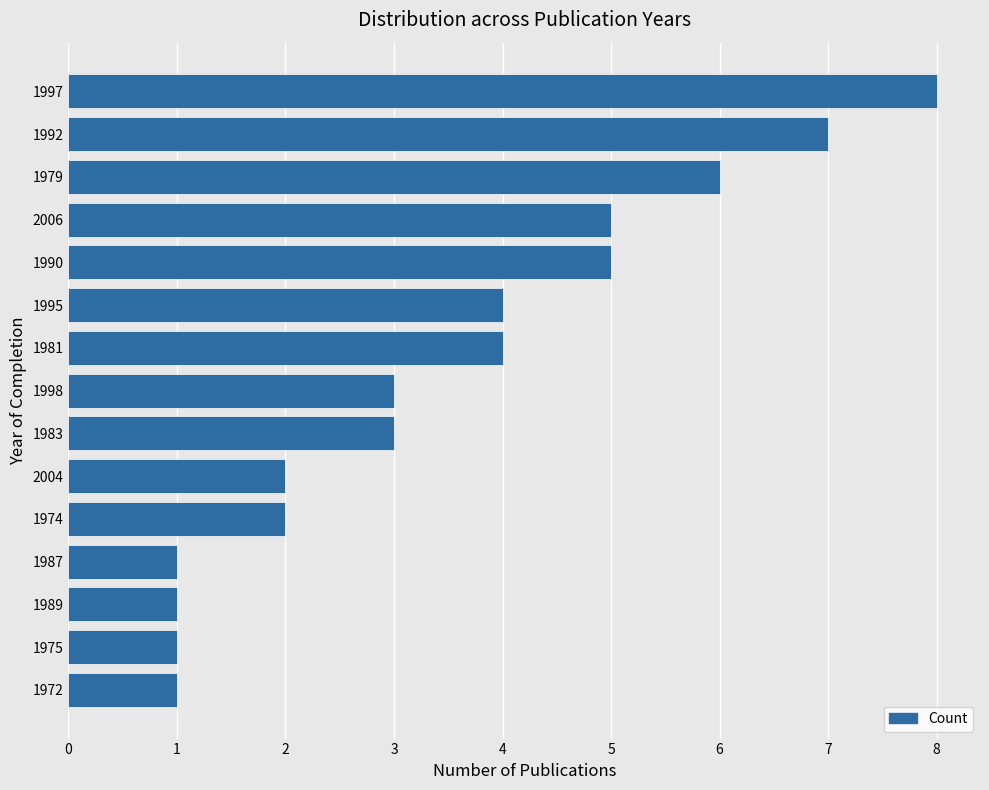

Count the number of categories in the chart.

15